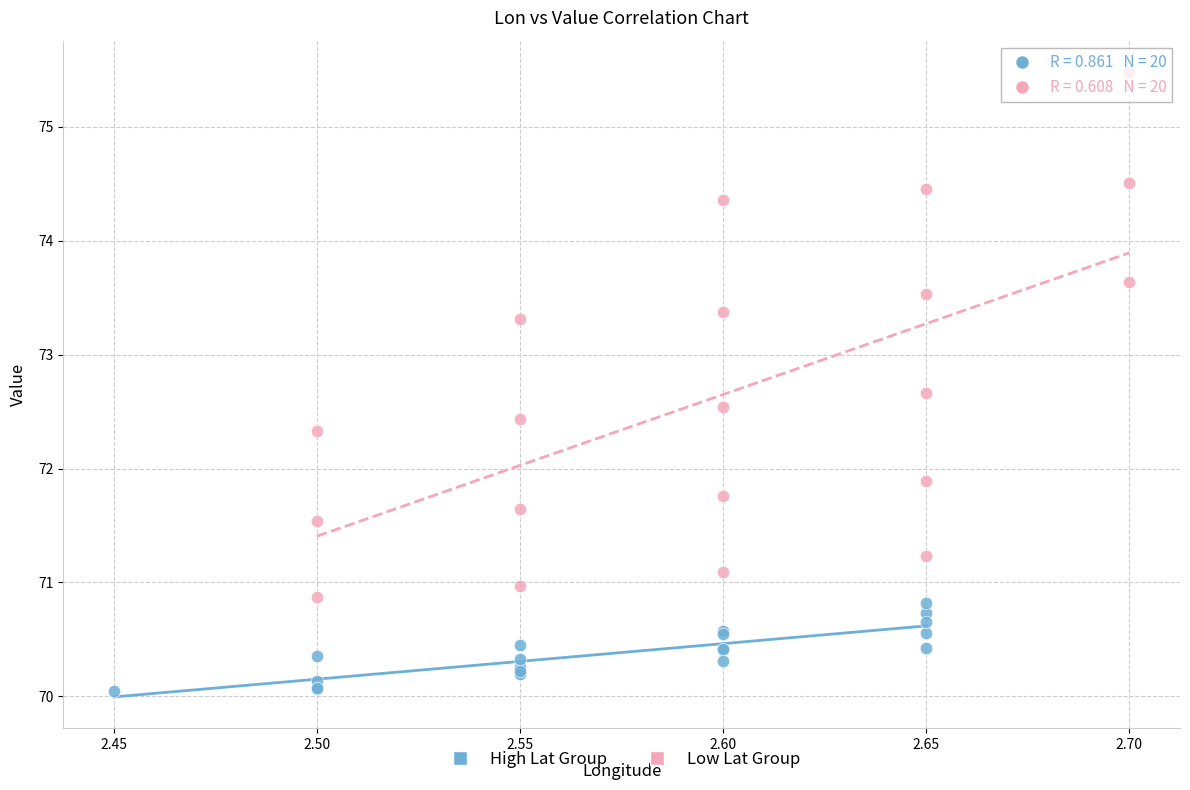

What are all the series names shown in the legend?

High Lat Group, Low Lat Group